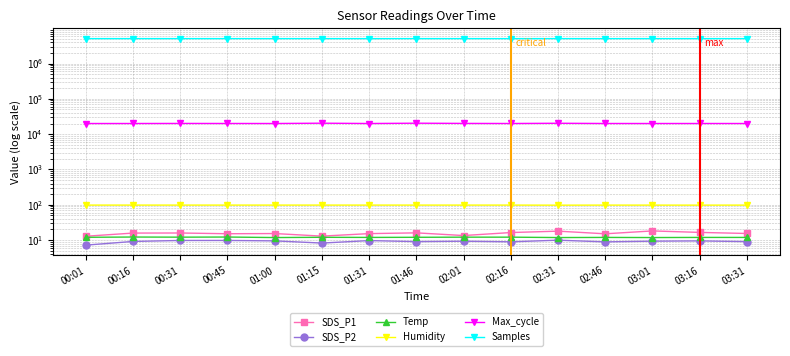

Rank the categories by Samples value from lowest to highest.

01:31, 02:16, 02:46, 01:00, 03:16, 00:01, 03:01, 00:45, 00:31, 01:15, 03:31, 01:46, 00:16, 02:01, 02:31